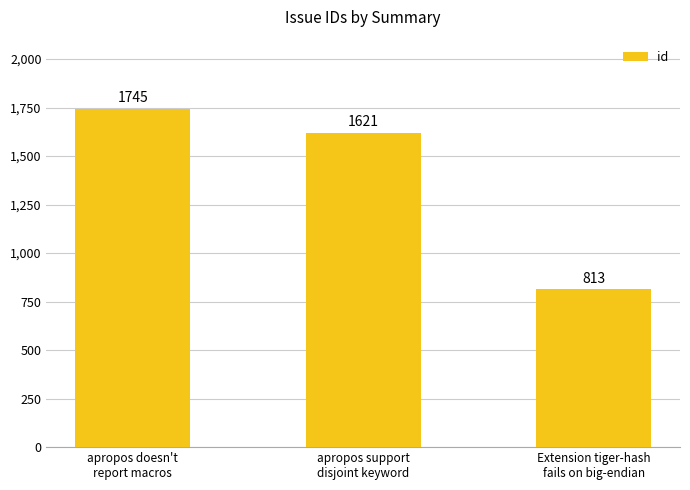

What is the maximum value shown in the chart?

1745